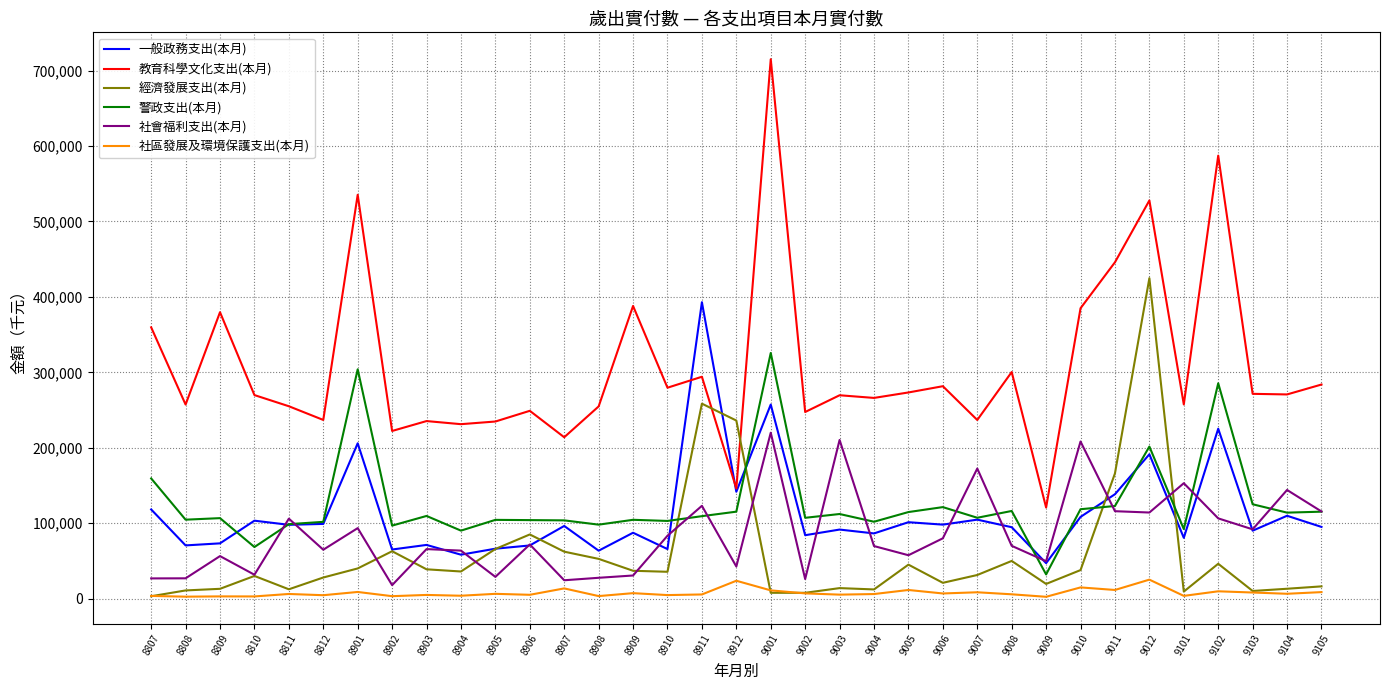

What are all the series names shown in the legend?

一般政務支出(本月), 教育科學文化支出(本月), 經濟發展支出(本月), 警政支出(本月), 社會福利支出(本月), 社區發展及環境保護支出(本月)